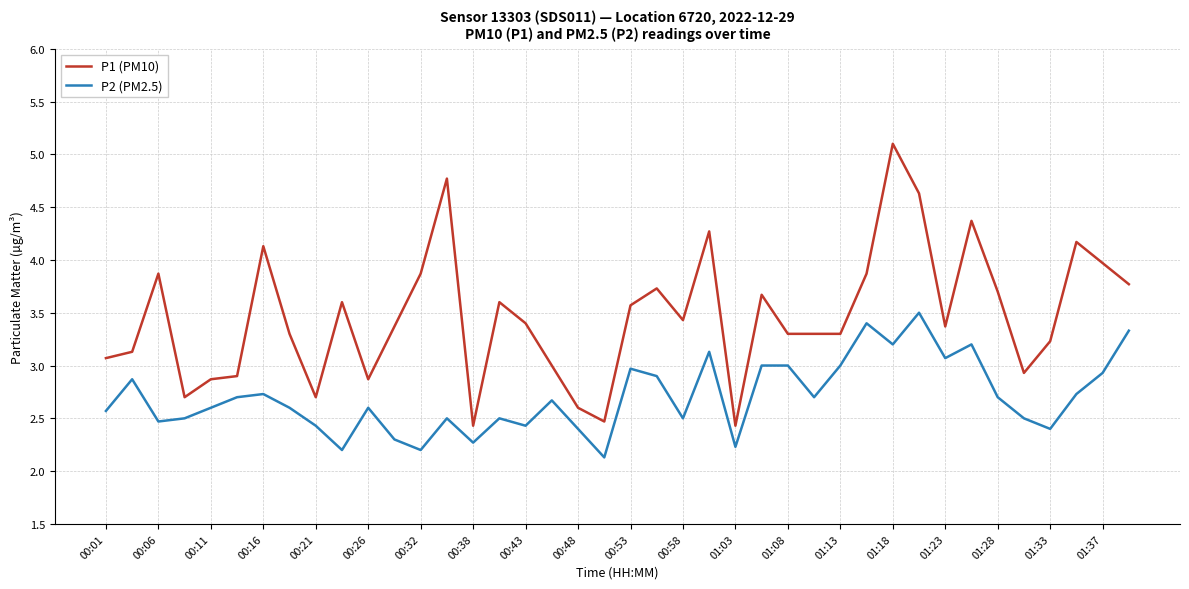

What are all the series names shown in the legend?

P1 (PM10), P2 (PM2.5)